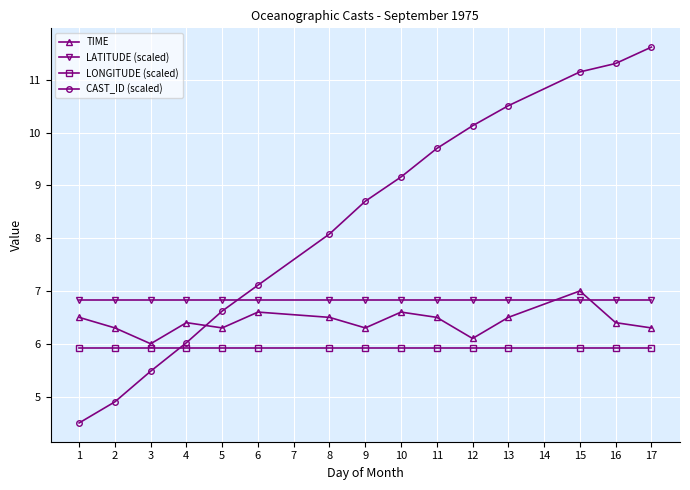

Which series ends up on top after the final intersection of CAST_ID (scaled) and LATITUDE (scaled)?

CAST_ID (scaled)